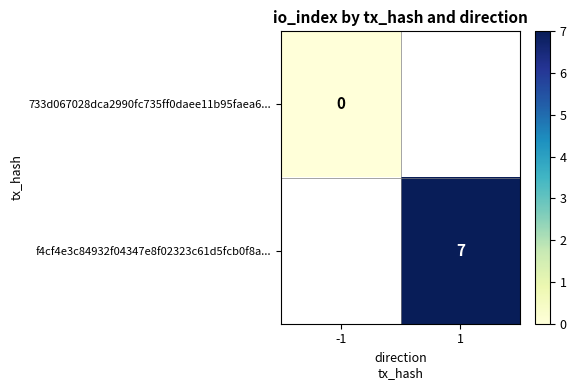

The f4cf4e3c84932f04347e8f02323c61d5fcb0f8a... series shows 12 at 1. True or false?

False